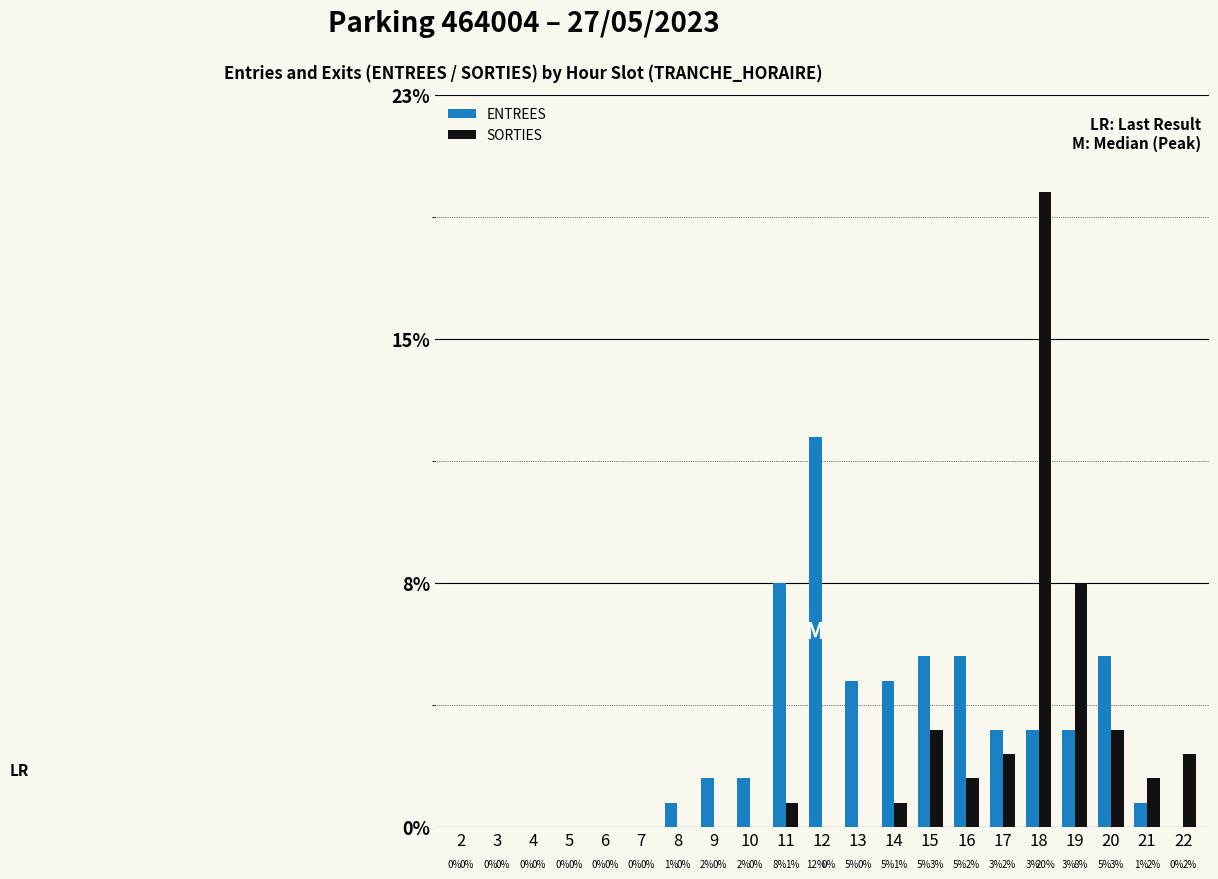

Which series has the widest spread of values?

SORTIES